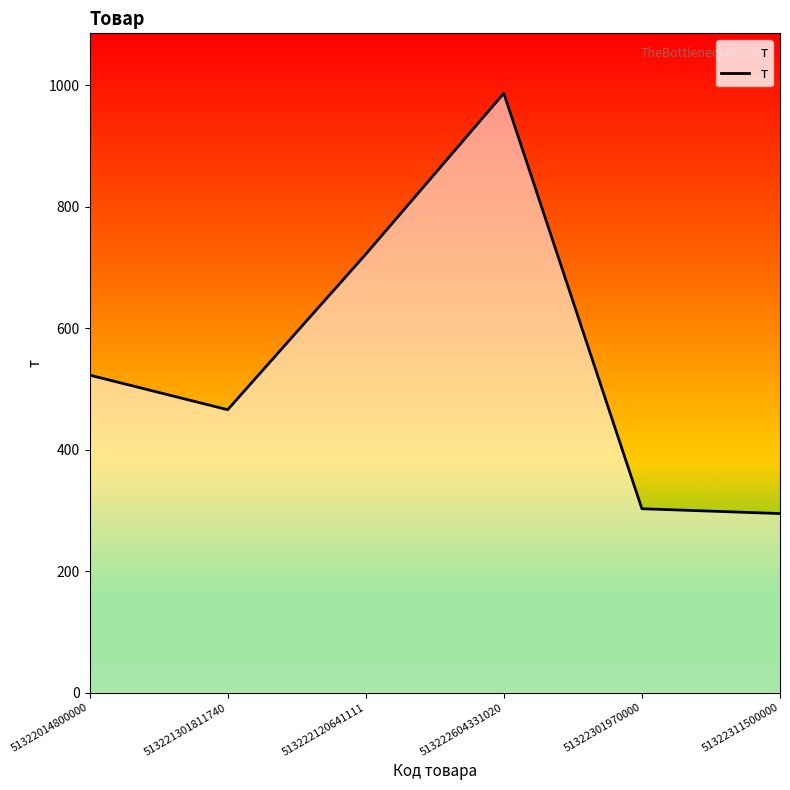

Where is the data nearest to the value 641?

513222120641111